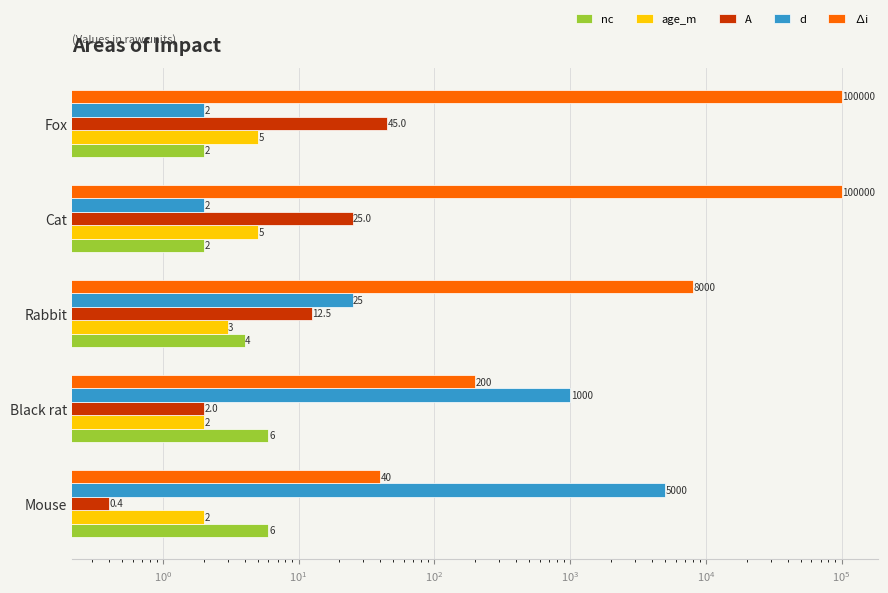

What is the sum of all age_m values?

17.0